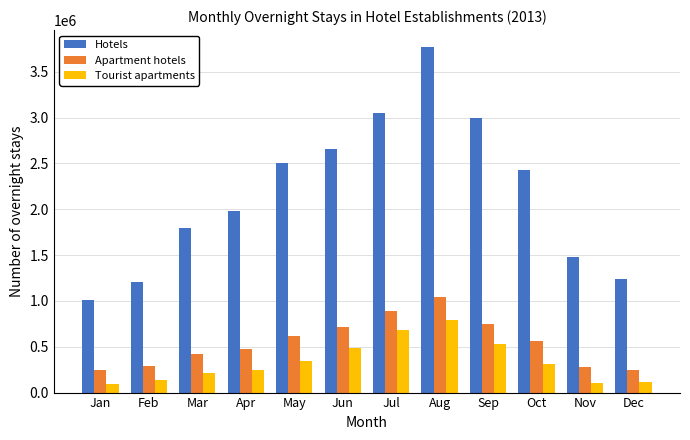

The value of Hotels at Jun is 1852357. True or false?

False